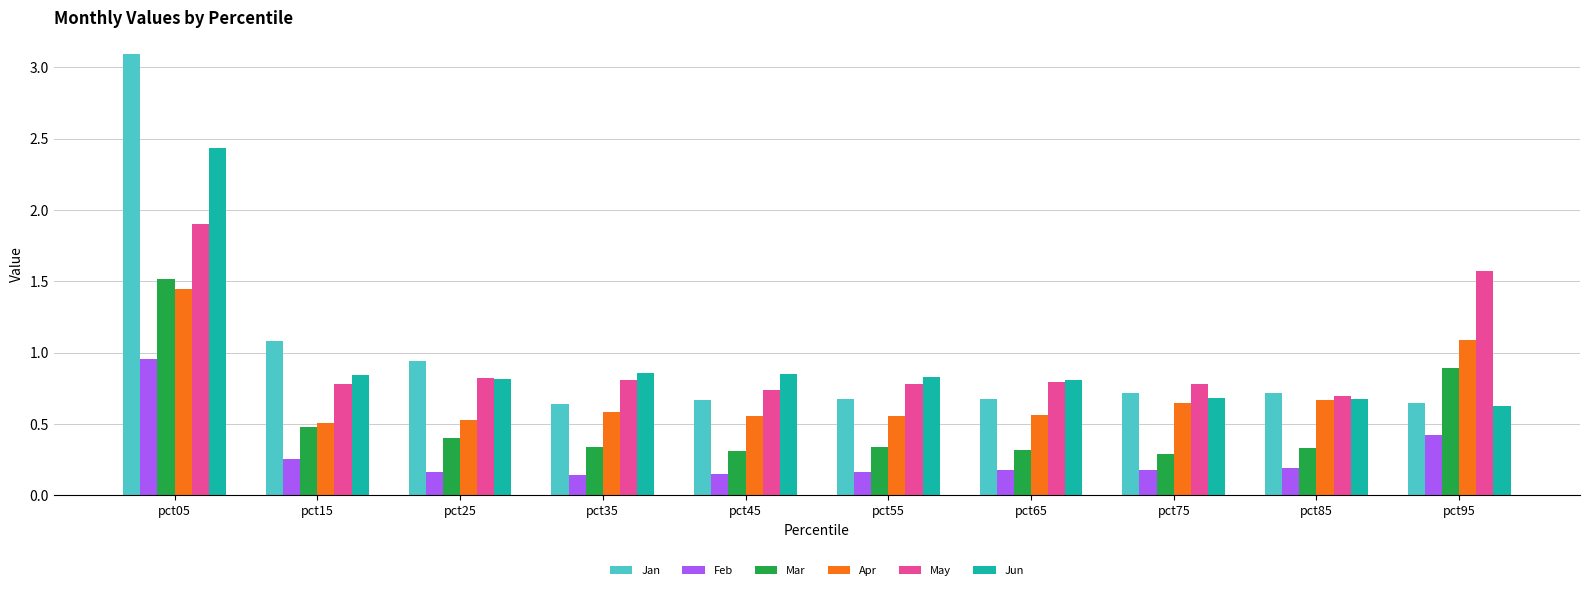

Are the bars horizontal?

No